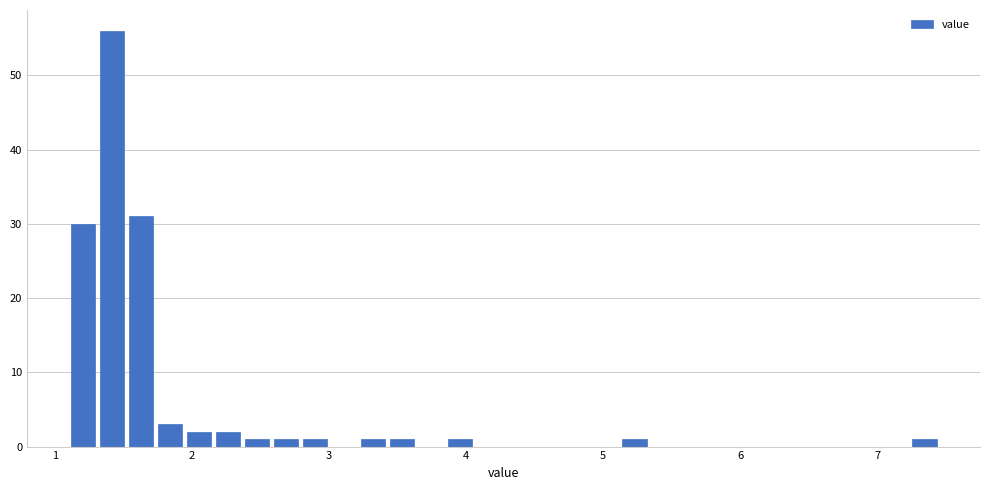

Around what value on the x-axis is the tallest bar? Give the approximate position of its centre, as read against the axis.

1.4